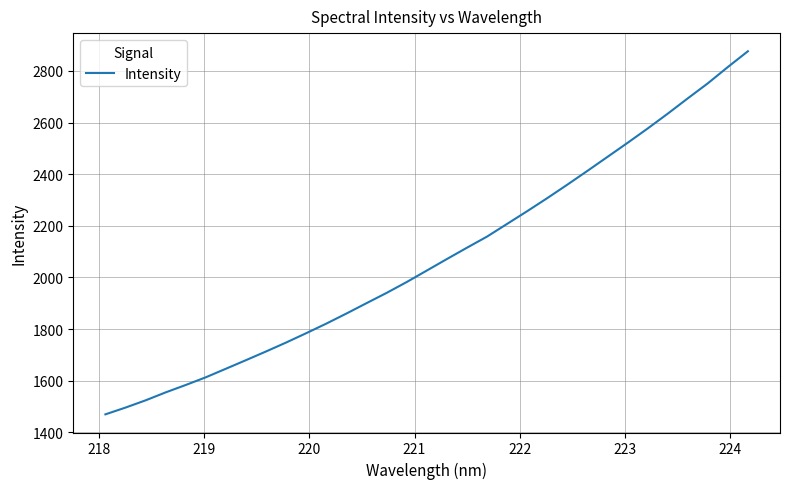

What is the smallest value displayed?

1469.7